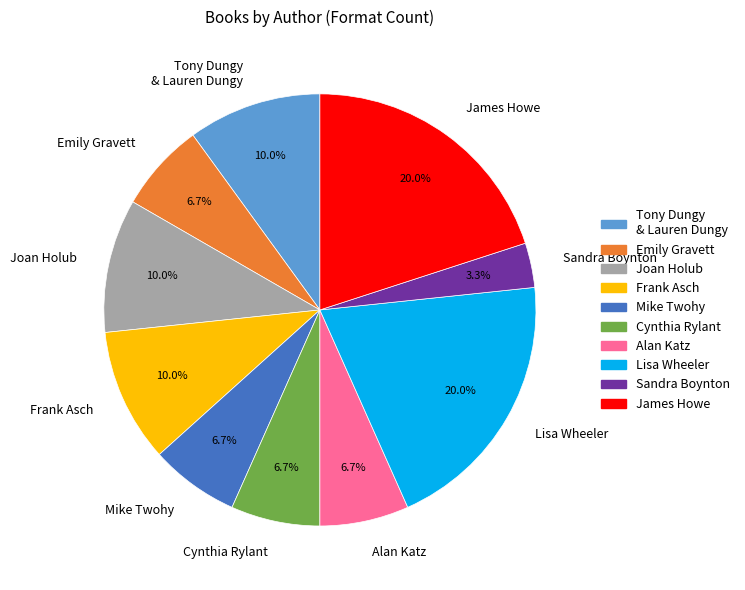

What is the smallest slice in the pie chart?

Sandra Boynton